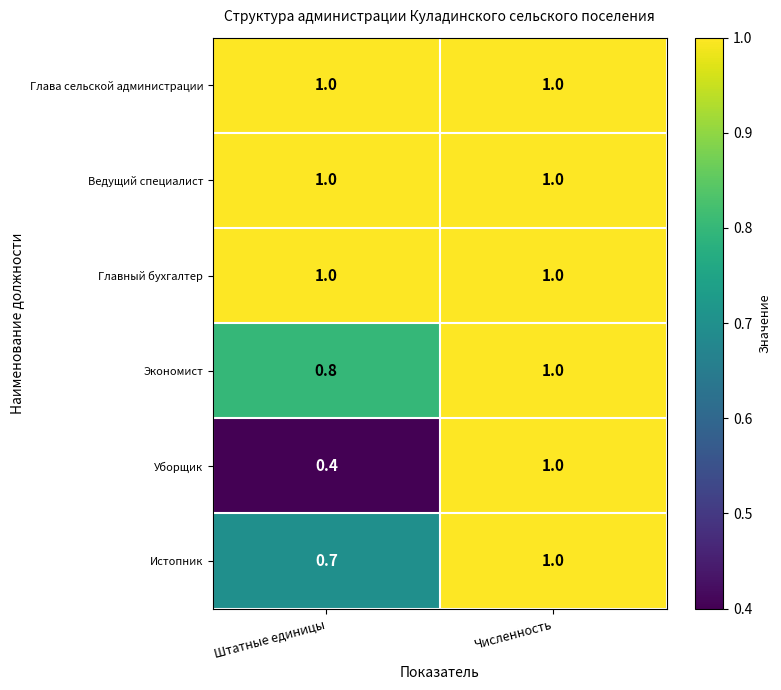

What is the smallest value displayed?

0.4